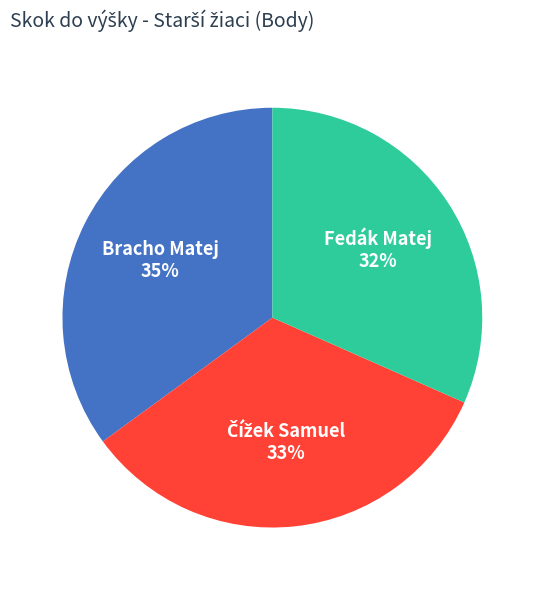

Which slice is the smallest?

Fedák Matej